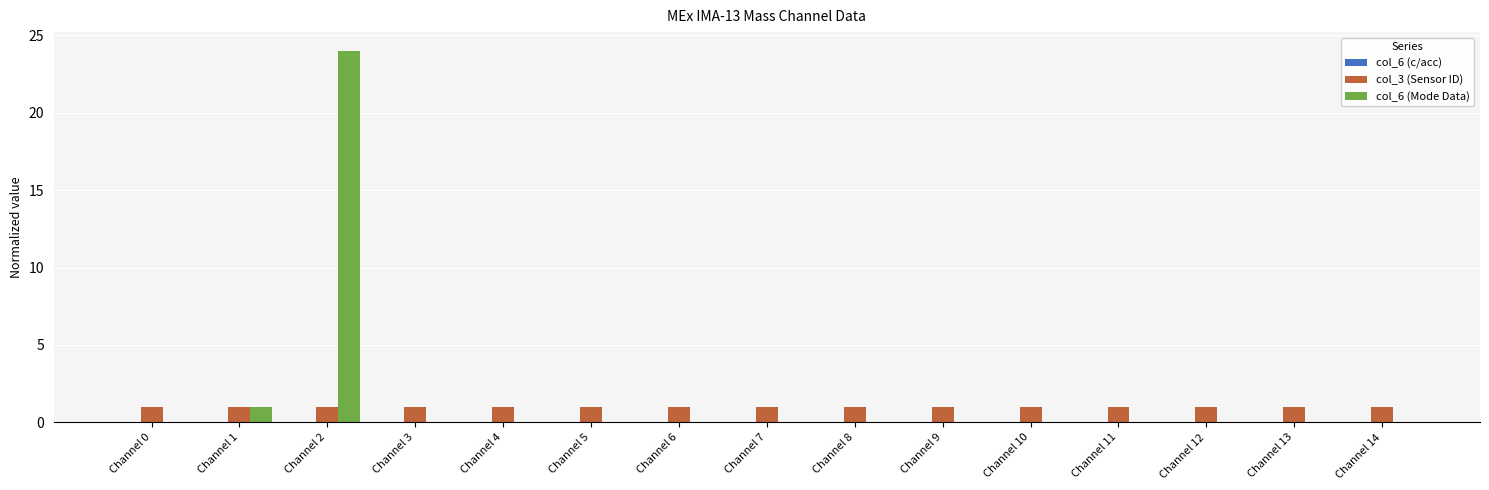

True or false: col_6 (Mode Data) has a value of 17 at Channel 8.

False